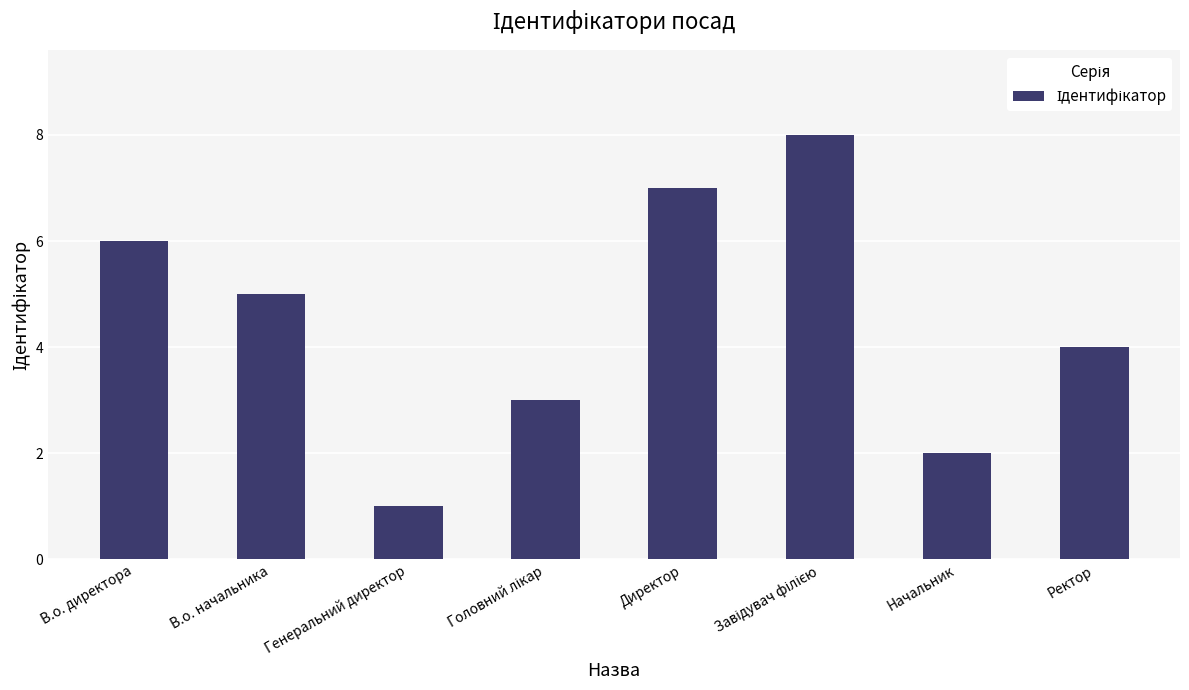

What is the difference between the maximum and minimum values?

7